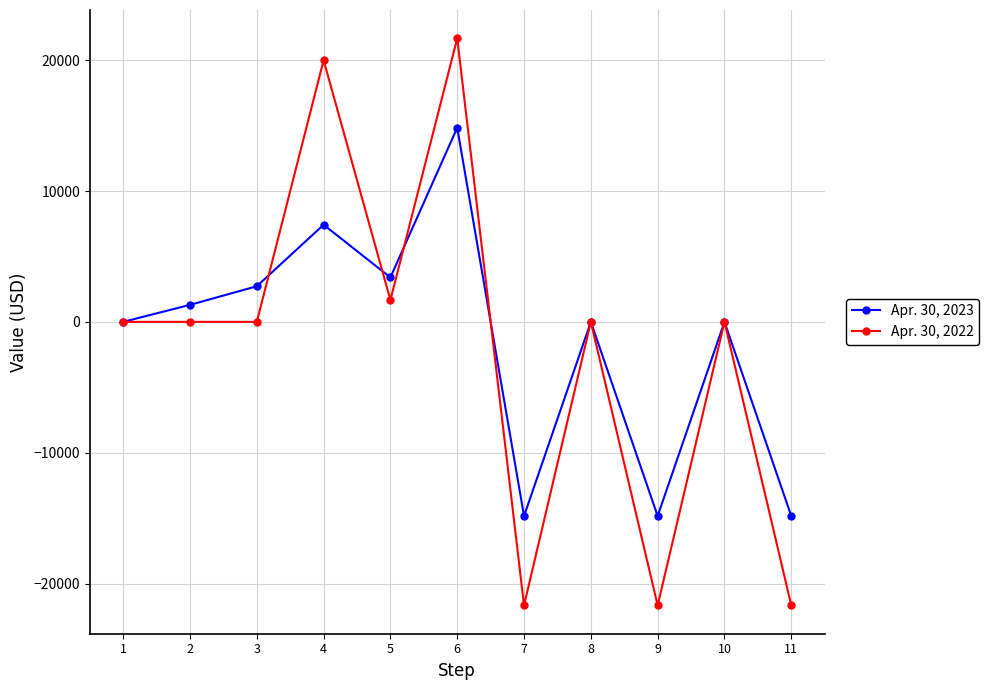

What is the difference between the highest and lowest values at 3?

2721